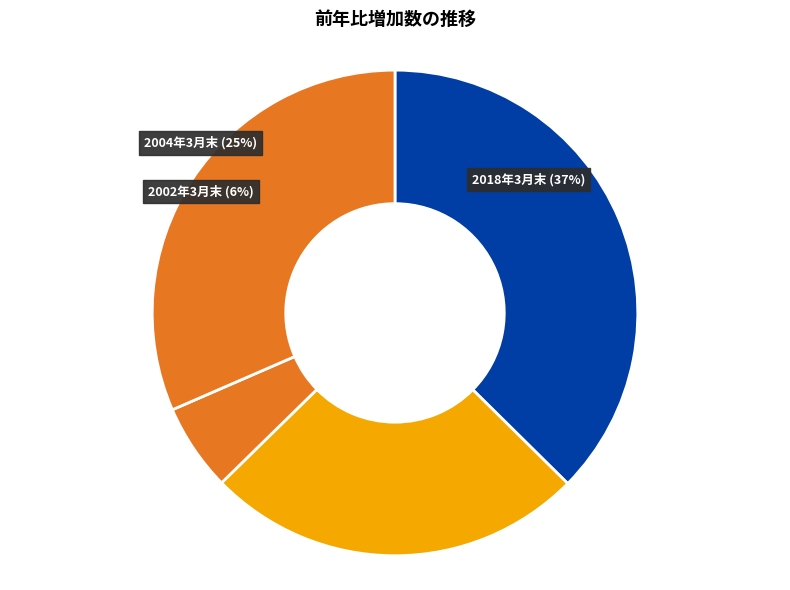

To the nearest percent, what is the combined percentage of 2008年3月末 and 2013年3月末?

11%